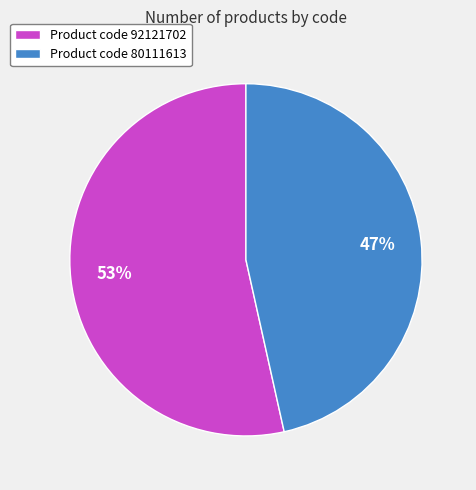

What is the ratio of the value at Product code 92121702 to the value at Product code 80111613?

1.1